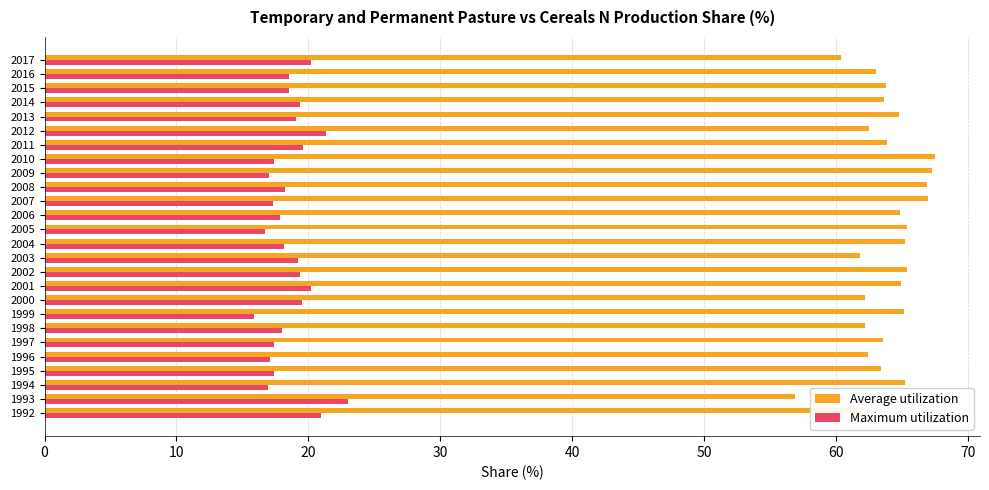

Which series has the largest range (max minus min)?

Average utilization